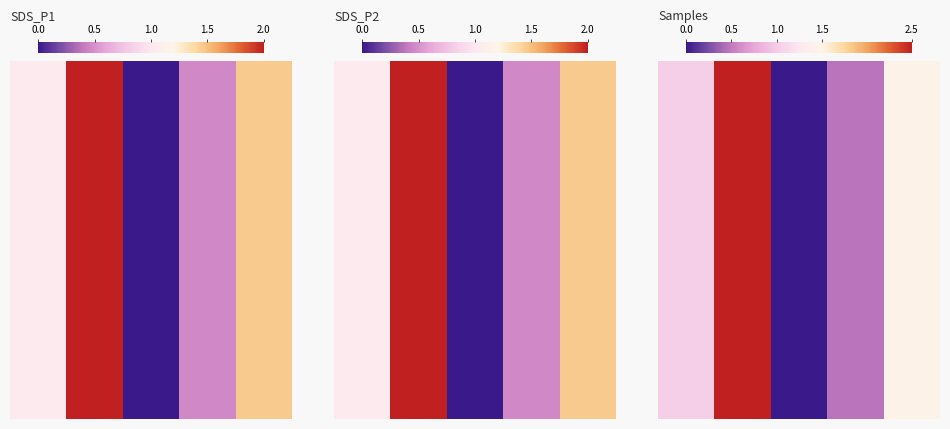

Rank the categories by value from lowest to highest.

1.0, 1.5, 0.0, 2.0, 0.5